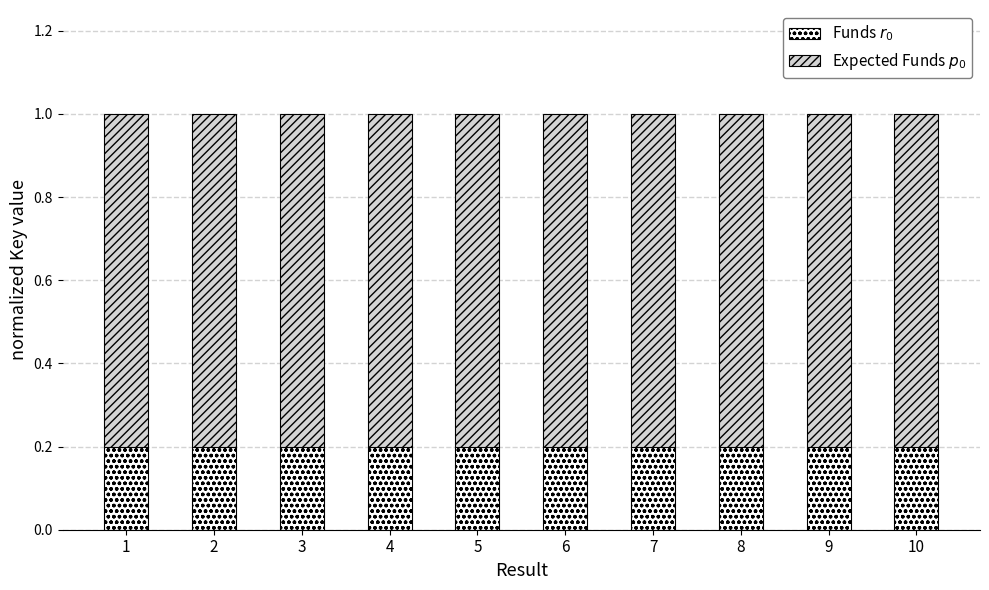

How many bars are there in total?

10